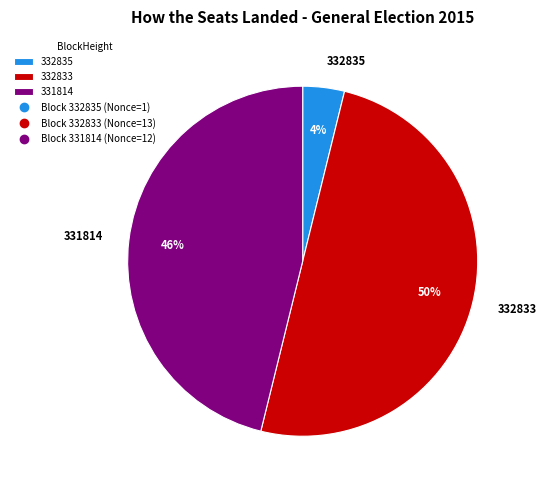

Combined, do 331814 and 332833 account for over 50%?

Yes